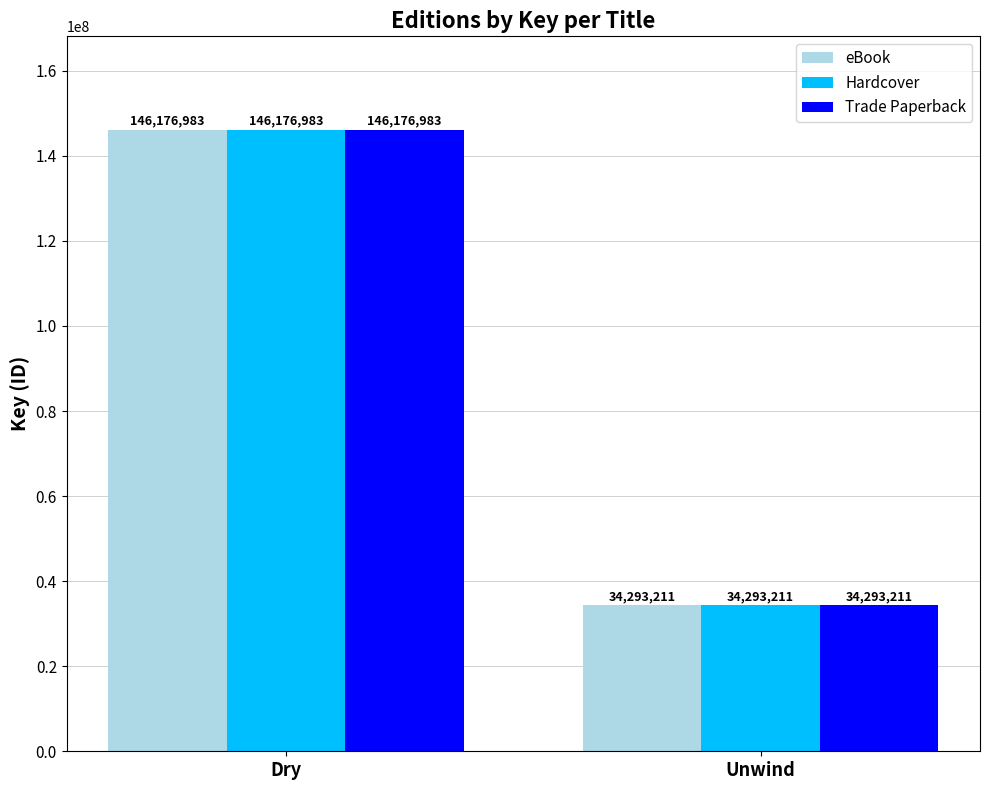

List the labels in order of Hardcover value, smallest first.

Unwind, Dry